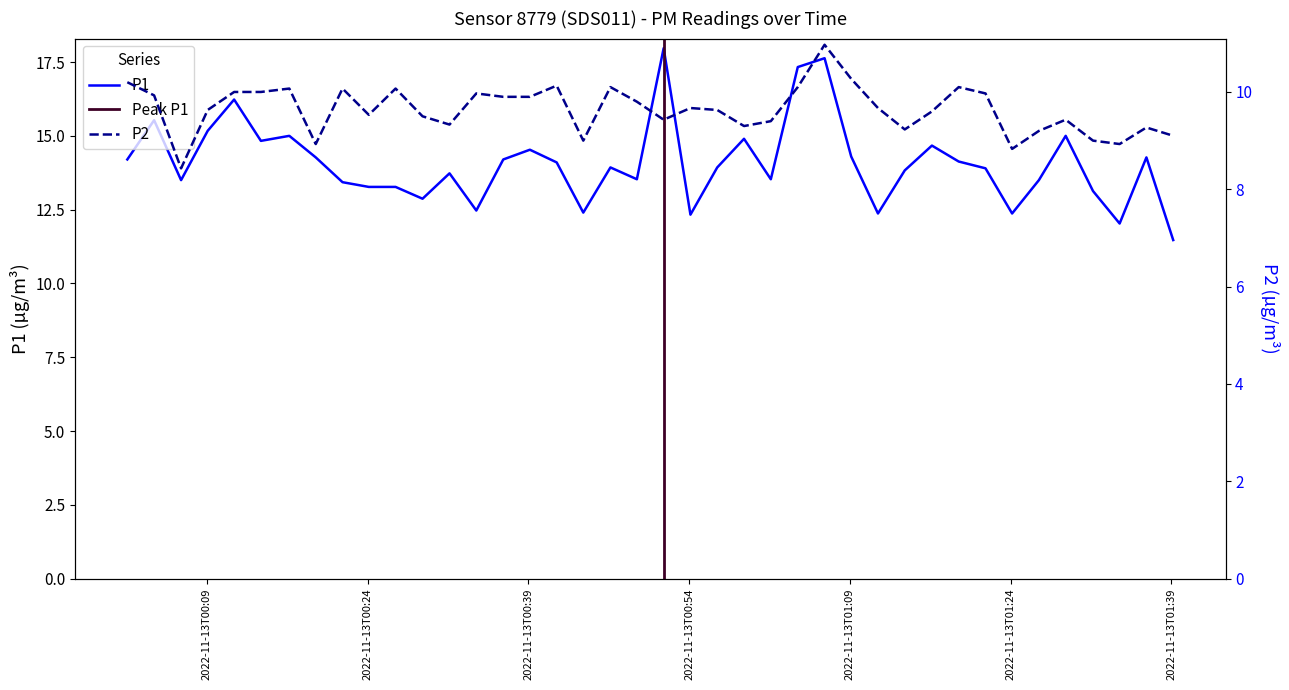

What is the maximum value shown in the chart?

18.0